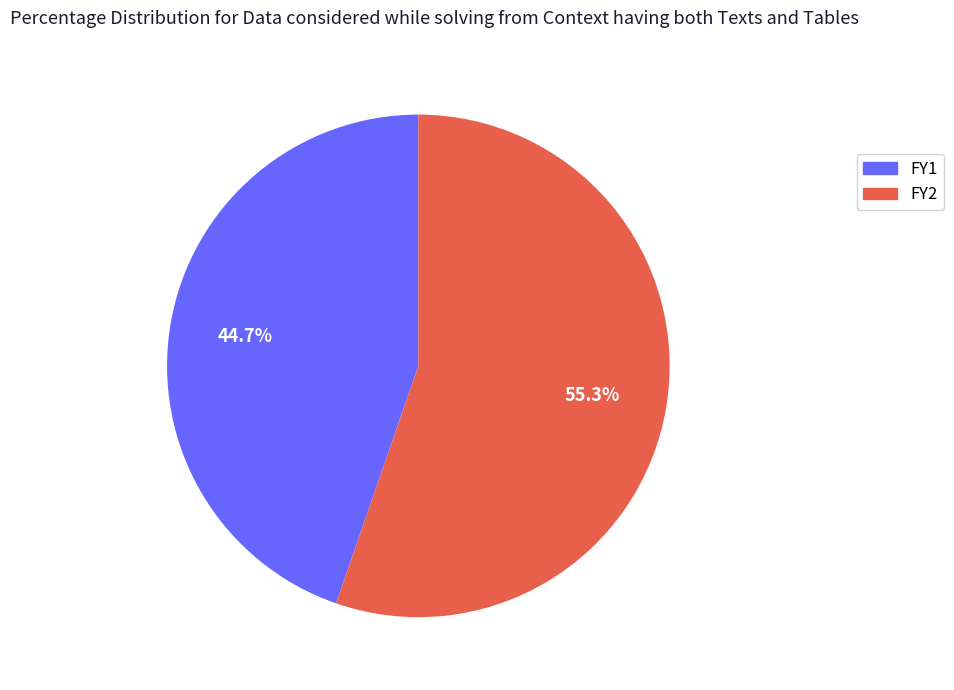

Which category accounts for the majority?

FY2